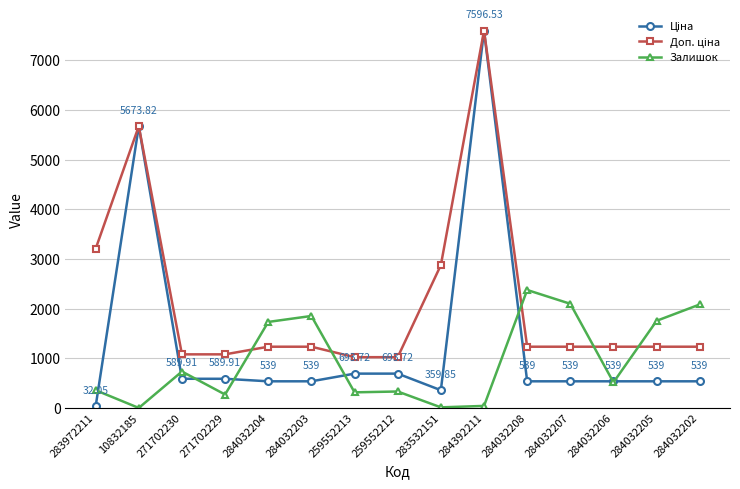

What is the minimum value shown in the chart?

3.0